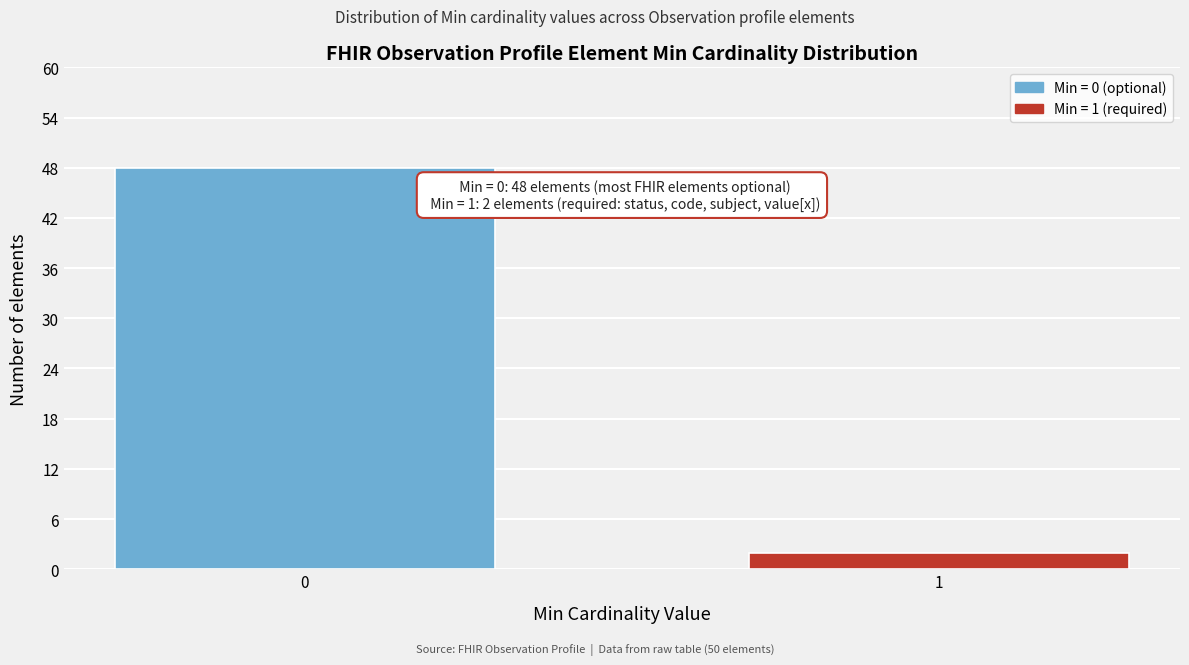

Reading left to right, extract all data points from this chart.

48	2